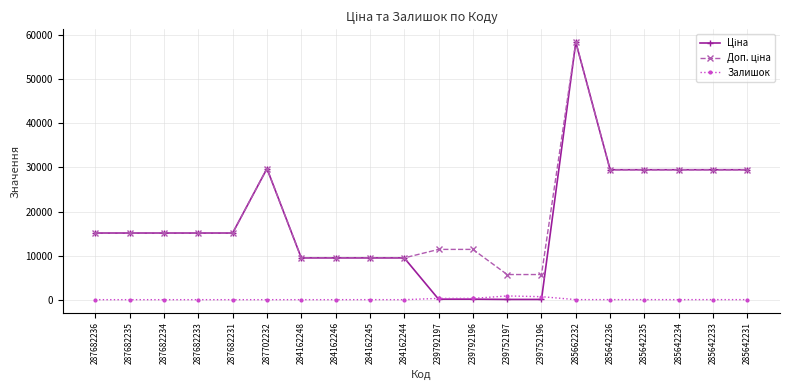

What is the total value across all series at 287682233?

30240.0